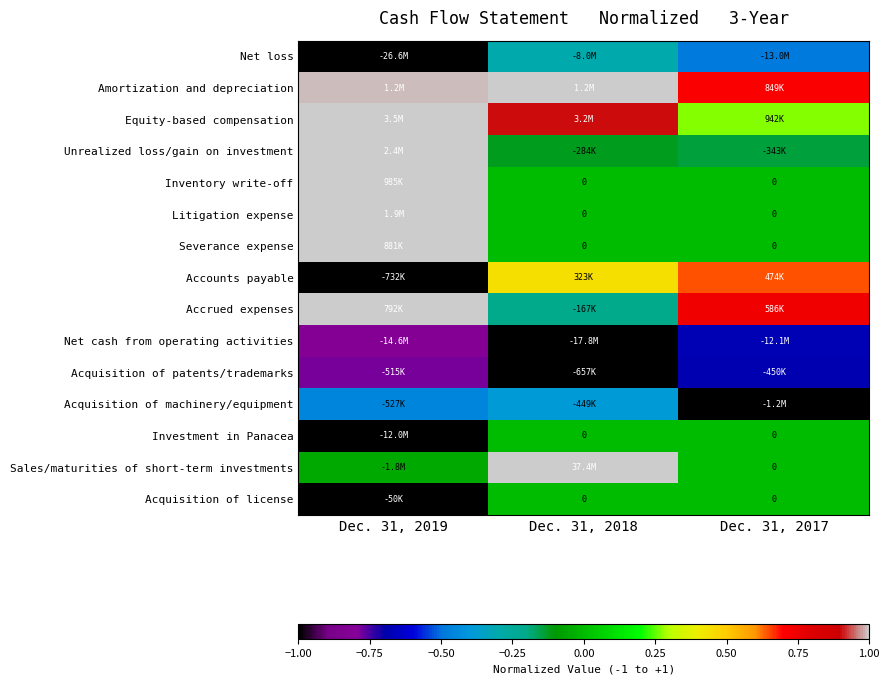

Is the value of Sales/maturities of short-term investments at Dec. 31, 2017 greater than the value of Severance expense at Dec. 31, 2017?

No